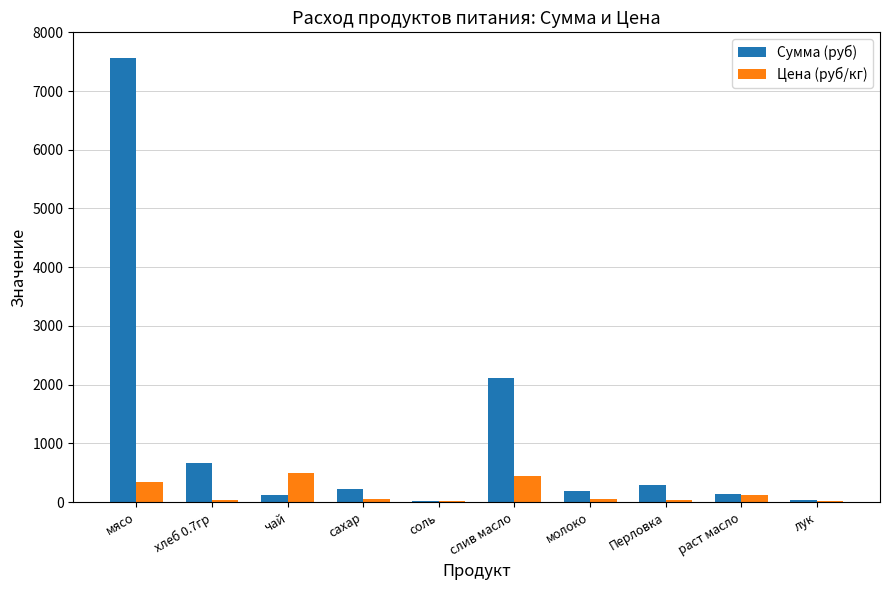

Read the Сумма (руб) value at мясо.

7560.0